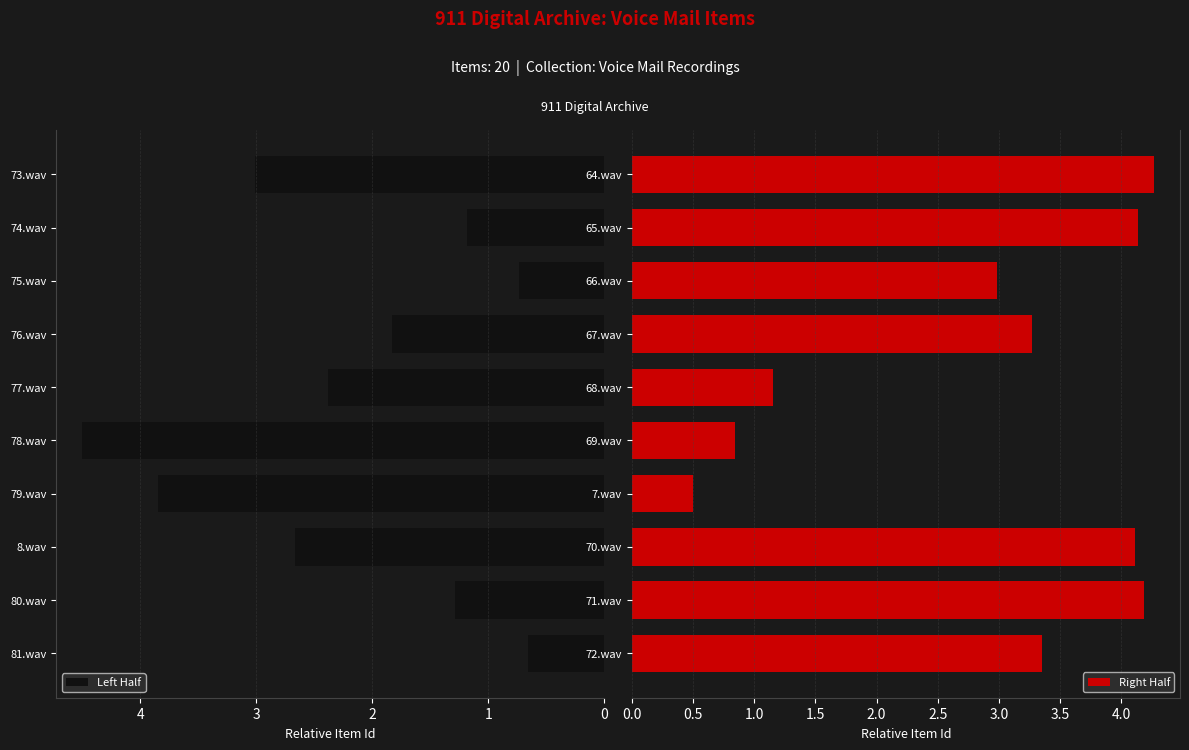

The Right Half series shows 4.2 at 71.wav. True or false?

True